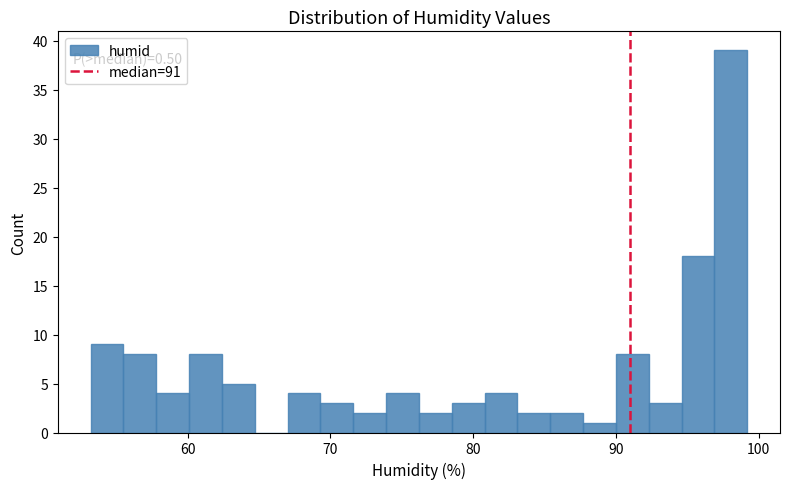

Around what value on the x-axis is the tallest bar? Give the approximate position of its centre, as read against the axis.

98